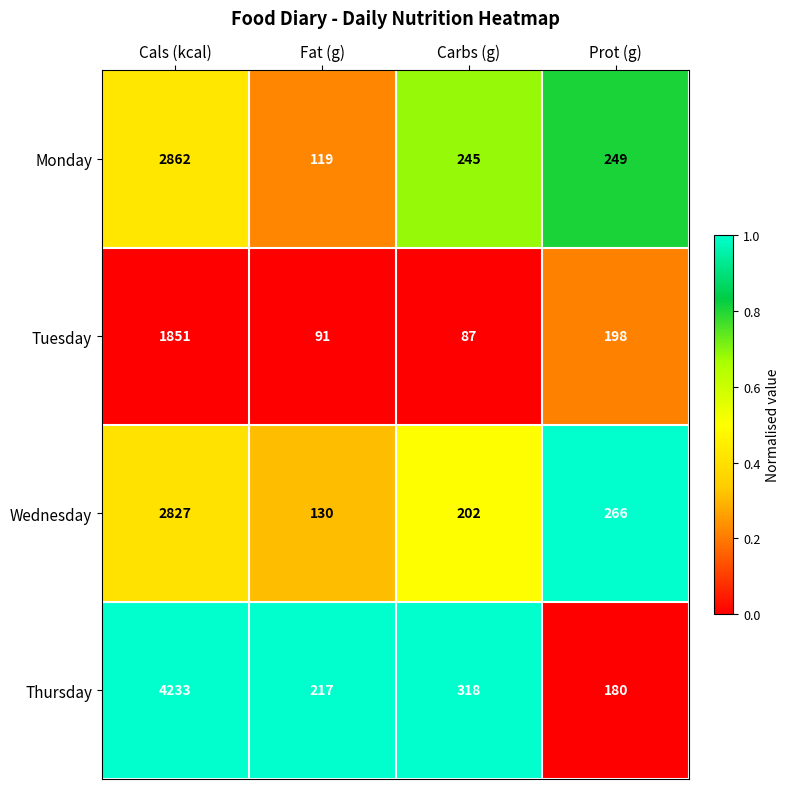

The value of Thursday at Cals (kcal) is 4233. True or false?

True